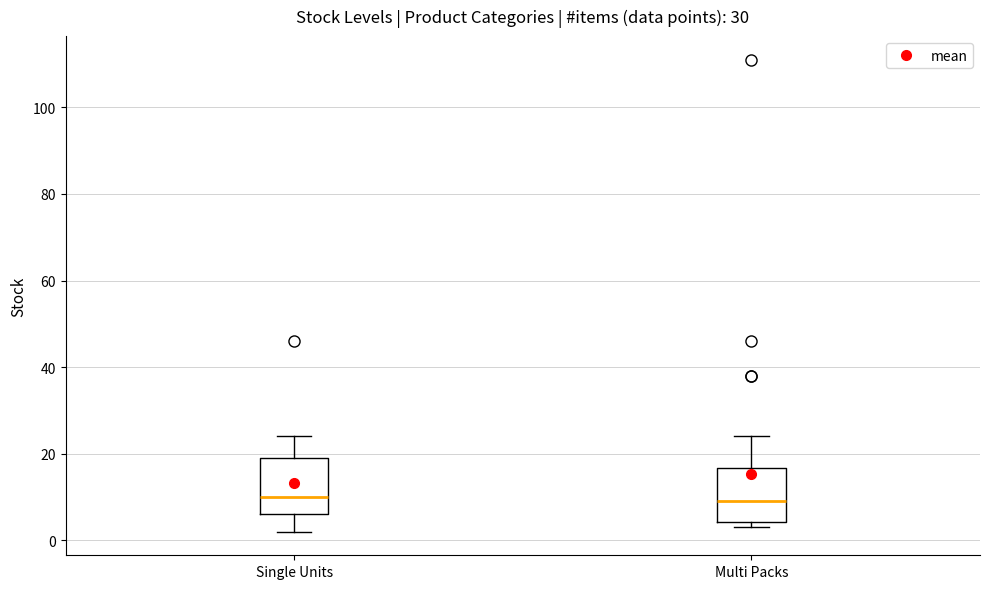

Reading left to right, transcribe this box plot: for each box, give where its median line is, the range the box spans, and where its two whiskers end, as read against the y-axis. The values are not printed on the chart, so give them approximately, as read against the axis.

Single Units: median 10, box 6 to 20, whiskers 2 to 24
Multi Packs: median 10, box 4 to 16, whiskers 4 (just below the box's lower edge) to 24